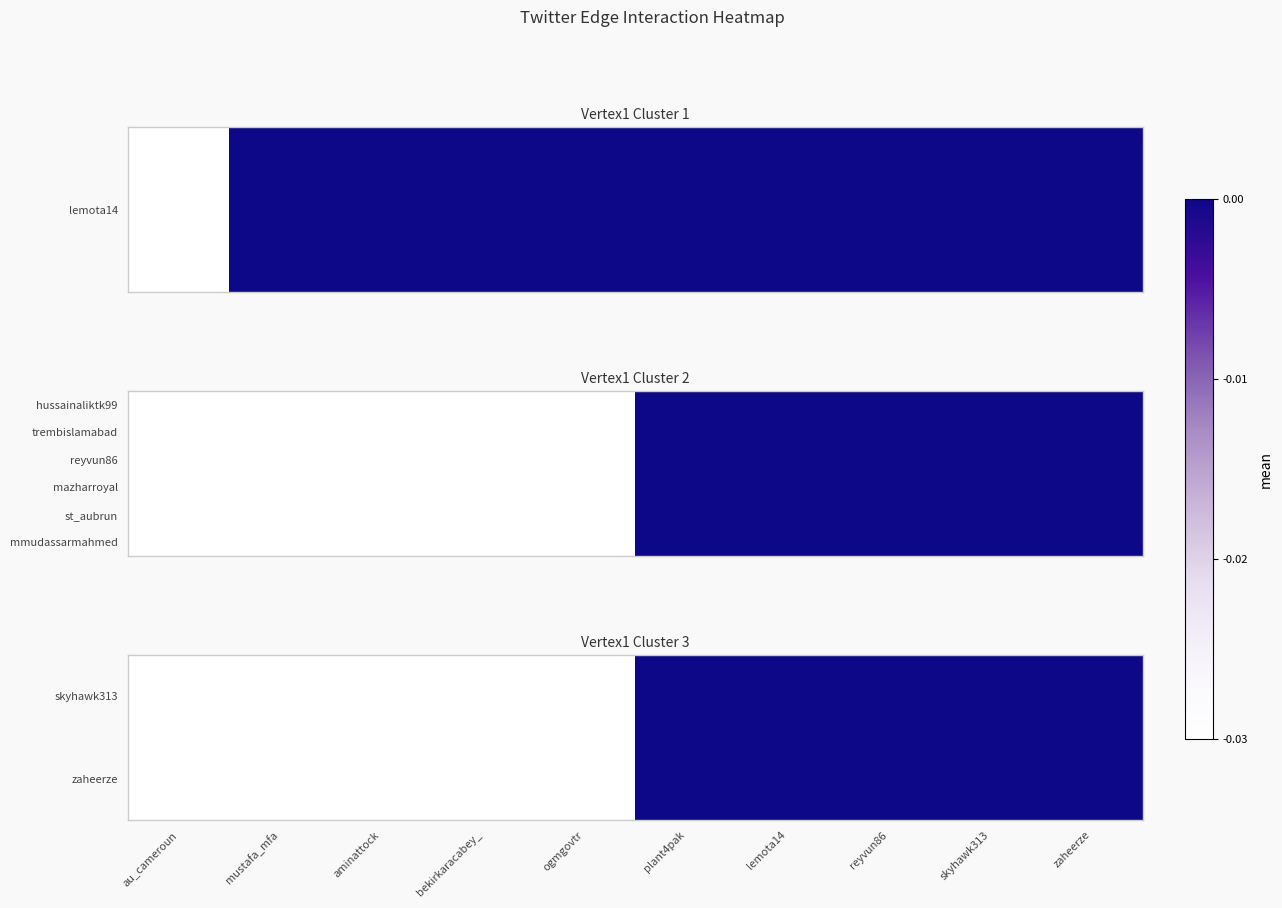

True or false: skyhawk313 has a value of -0.0 at plant4pak.

False